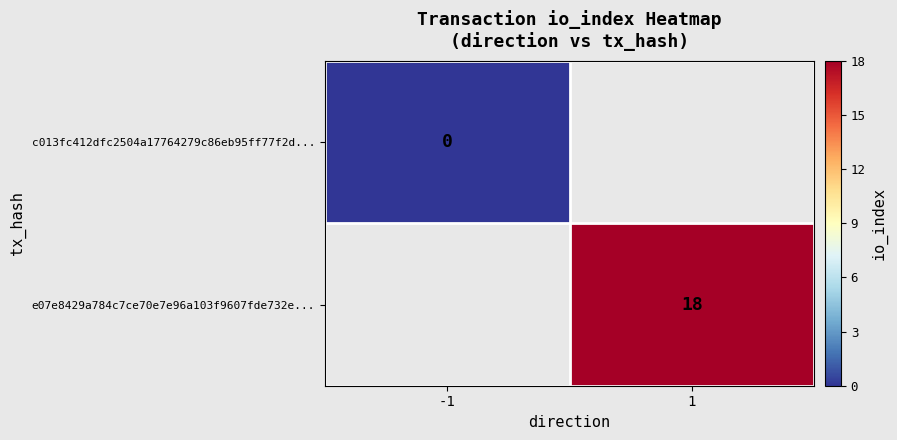

Between -1 and 1, which is larger?

1